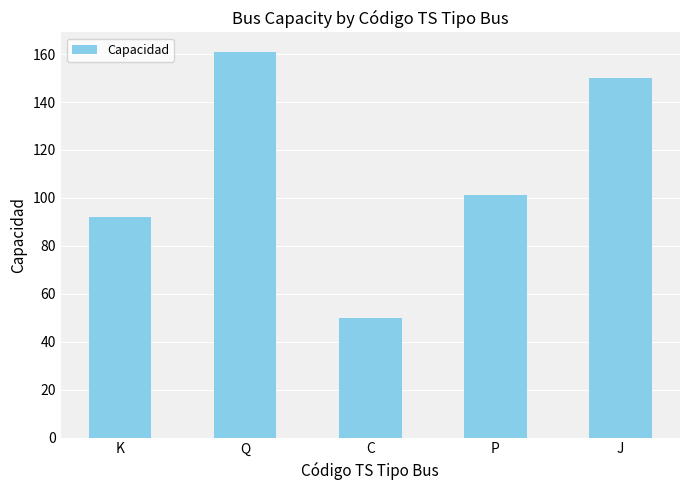

Rank the categories by value from lowest to highest.

C, K, P, J, Q